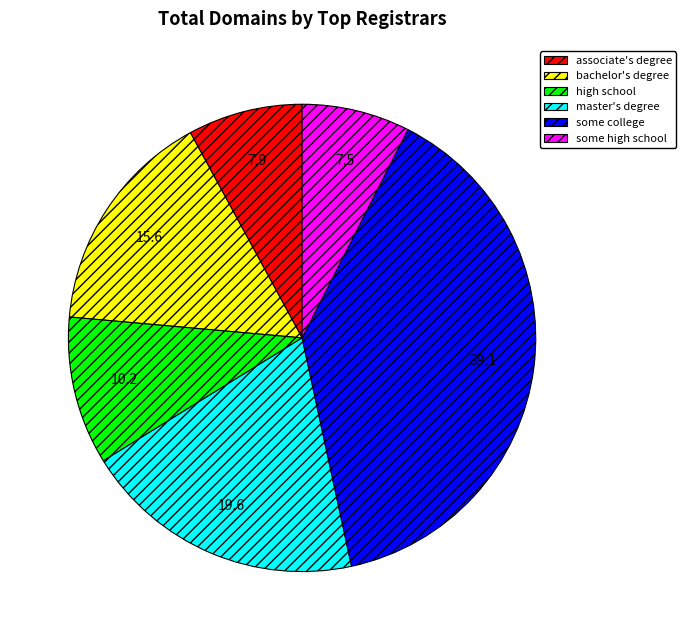

Does any single category account for the majority?

No